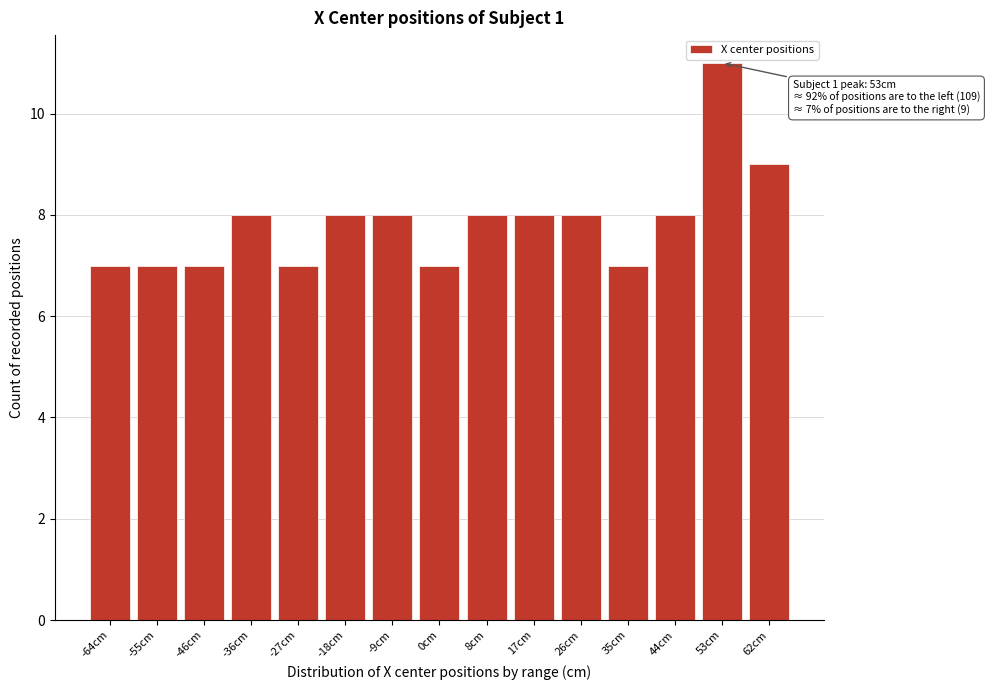

Reading right to left, list all the values displayed in this chart.

62cm=9	53cm=11	44cm=8	35cm=7	26cm=8	17cm=8	8cm=8	0cm=7	-9cm=8	-18cm=8	-27cm=7	-36cm=8	-46cm=7	-55cm=7	-64cm=7